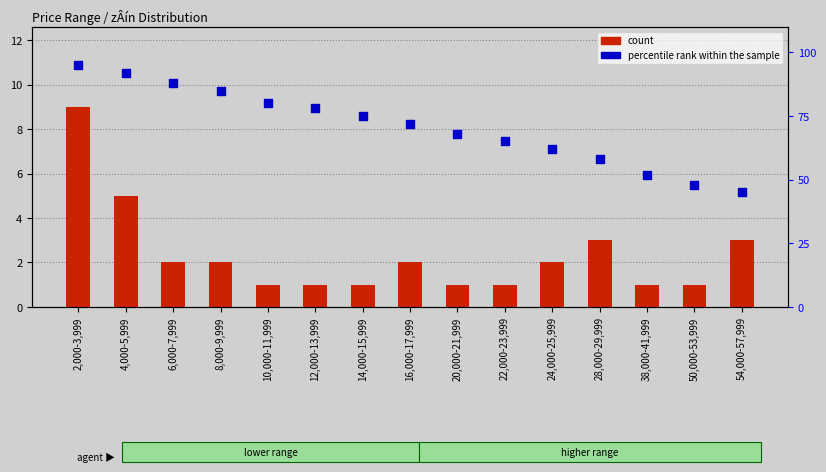

What is the total value across all series at 22,000-23,999?

66